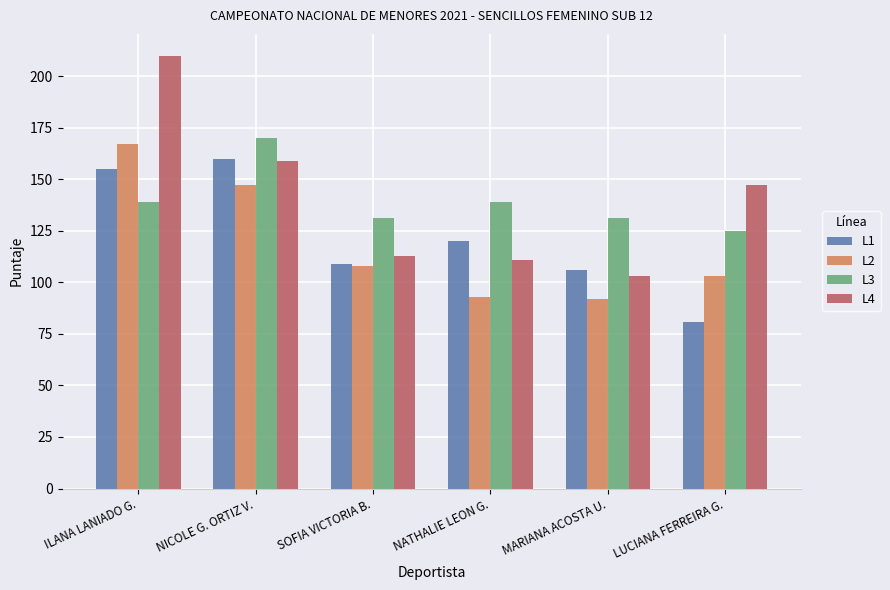

How many bars are there in each group?

4